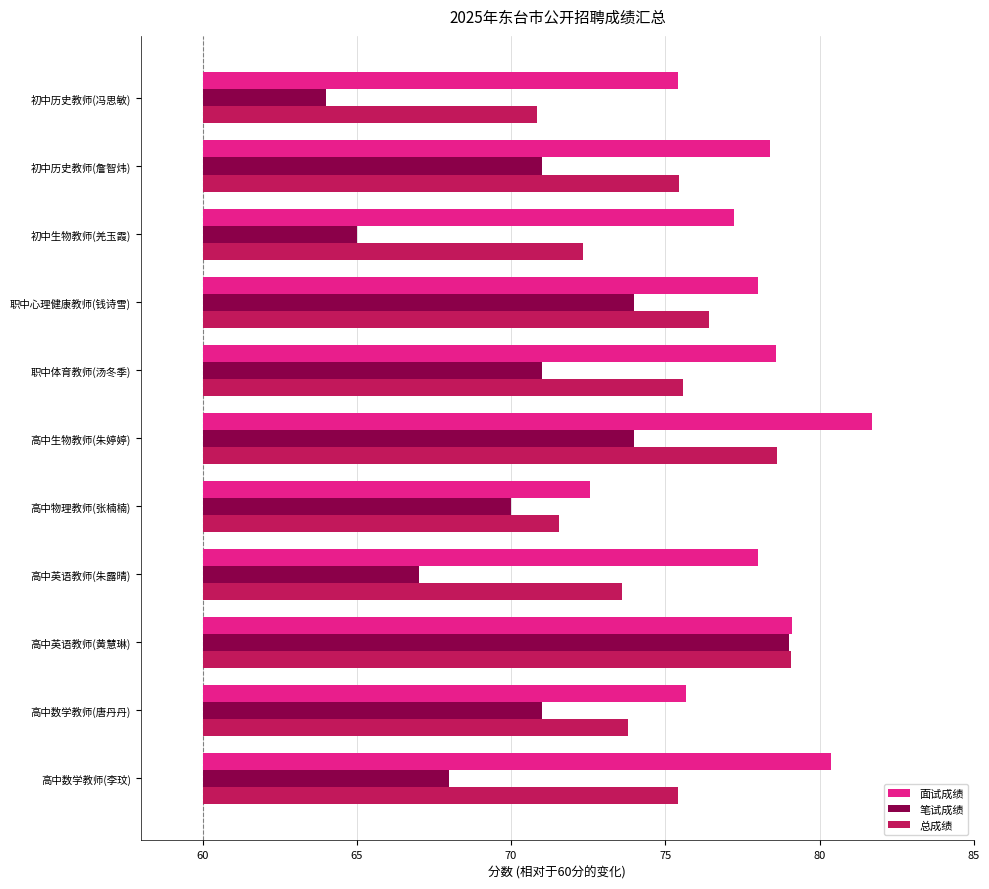

What are all the series names shown in the legend?

面试成绩, 笔试成绩, 总成绩